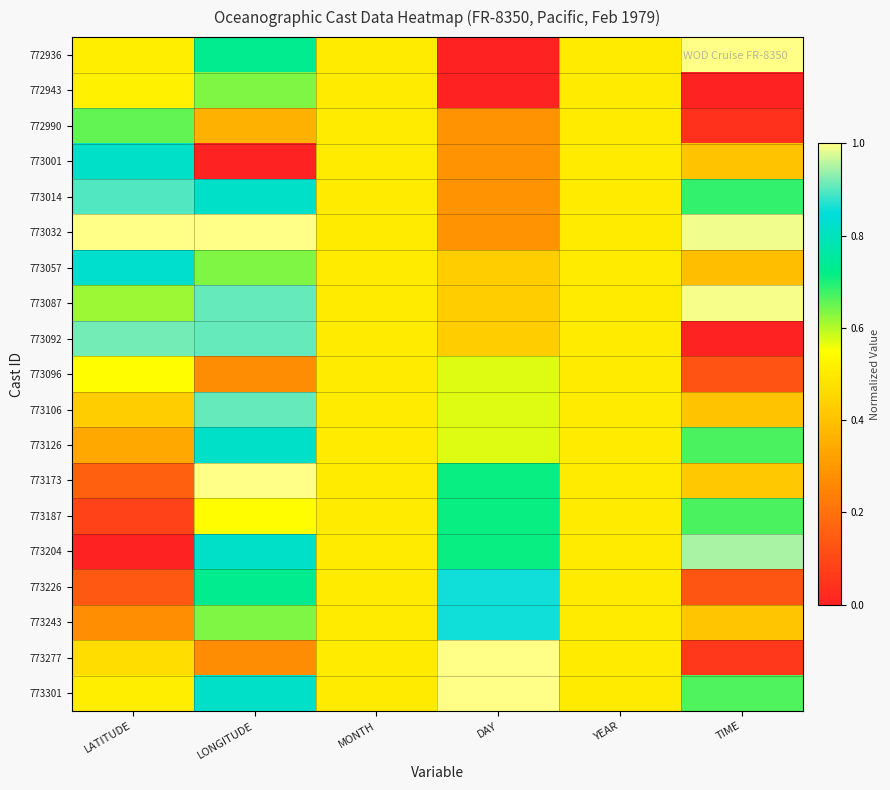

Count the number of data series in this chart.

19